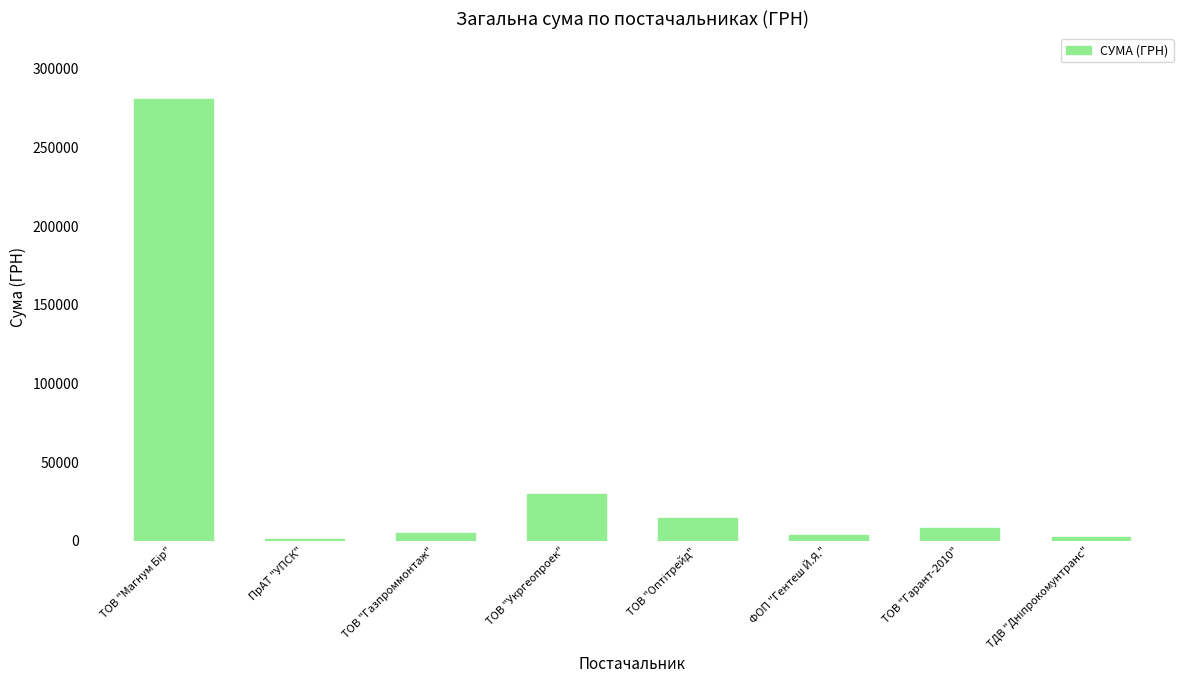

What position from the left is ТОВ "Укргеопроек"?

4